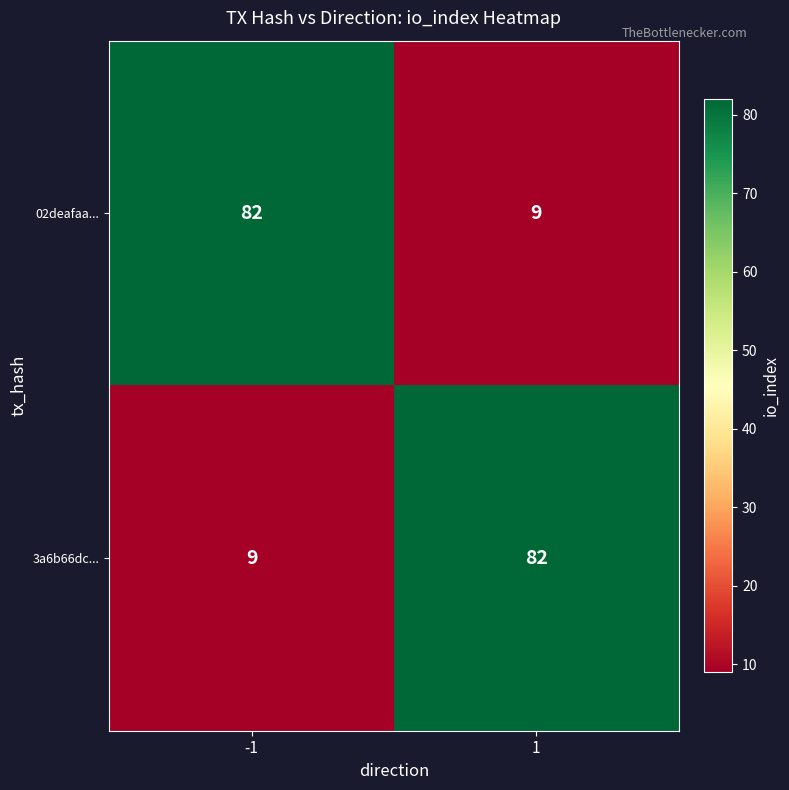

What is the maximum value shown in the chart?

82